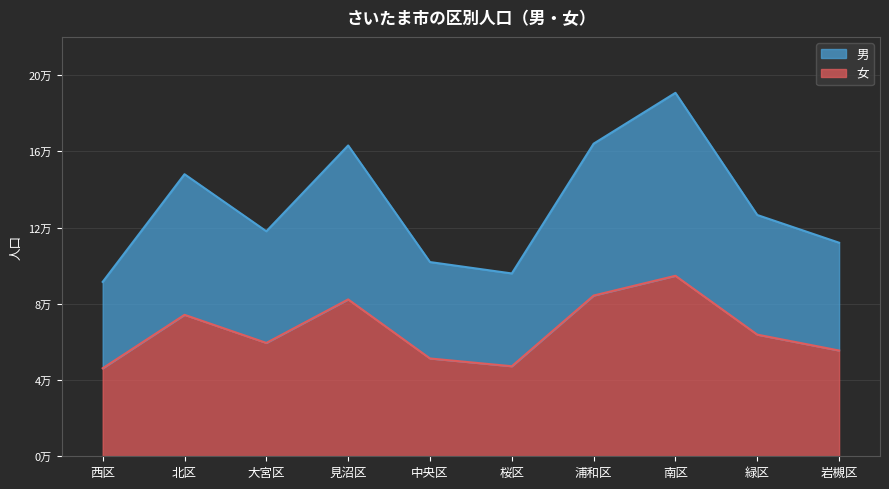

What is the spread (max minus min) of values at 大宮区?

58564